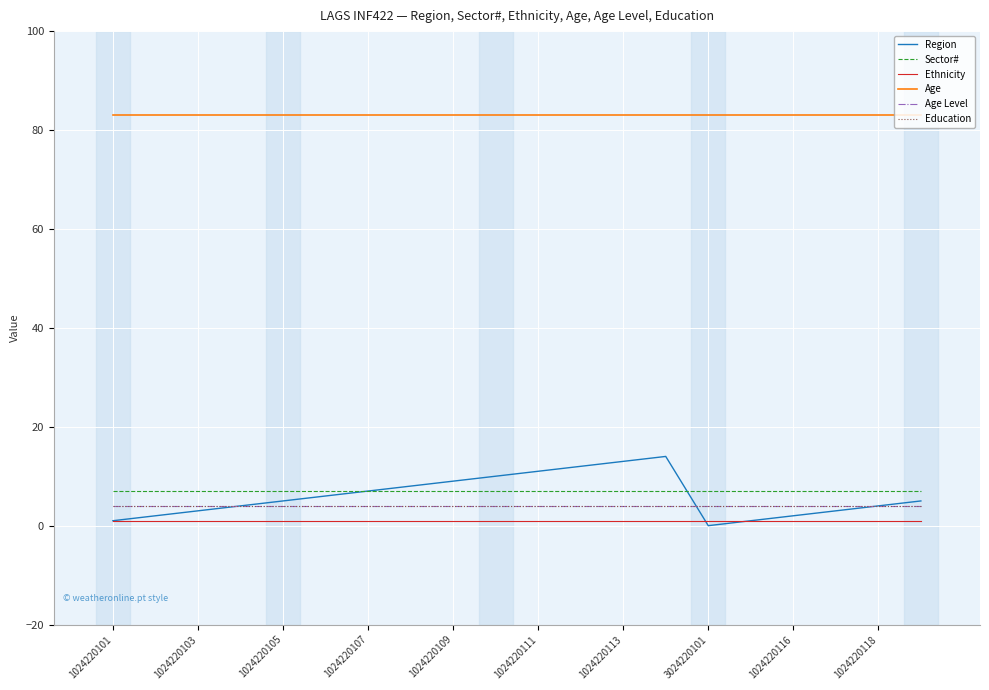

Reading right to left, what are all the values shown in this chart?

Region: 5	4	3	2	1	0	14	13	12	11	10	9	8	7	6	5	4	3	2	1
Sector#: 7	7	7	7	7	7	7	7	7	7	7	7	7	7	7	7	7	7	7	7
Ethnicity: 1	1	1	1	1	1	1	1	1	1	1	1	1	1	1	1	1	1	1	1
Age: 83	83	83	83	83	83	83	83	83	83	83	83	83	83	83	83	83	83	83	83
Age Level: 4	4	4	4	4	4	4	4	4	4	4	4	4	4	4	4	4	4	4	4
Education: 4	4	4	4	4	4	4	4	4	4	4	4	4	4	4	4	4	4	4	4